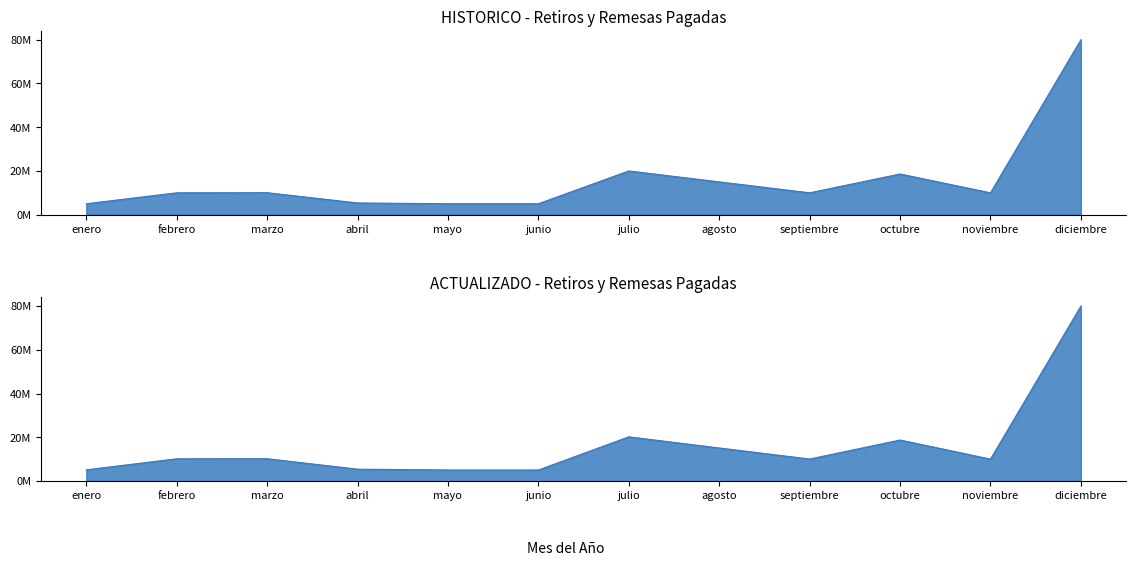

At which category is the sum across all series the highest?

diciembre